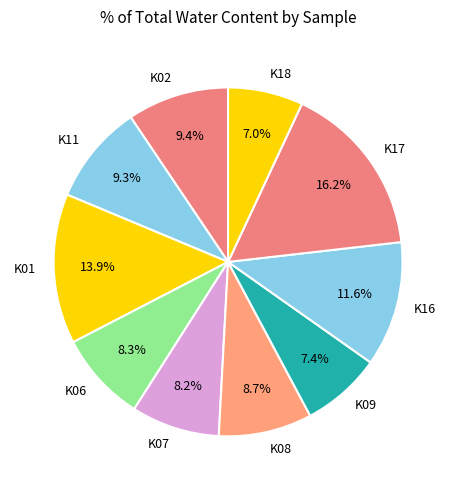

How many slices are in this pie chart?

10